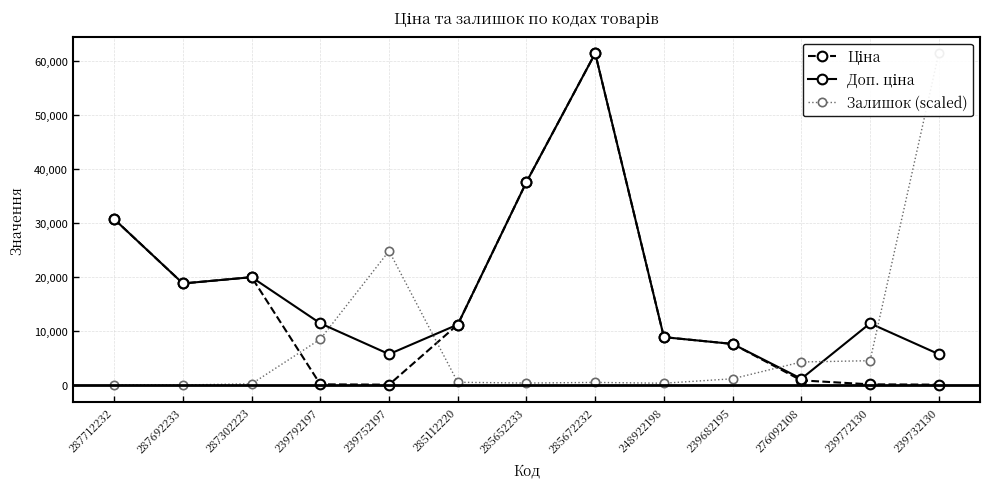

Is the value of Доп. ціна at 285672232 greater than the value of Ціна at 248922198?

Yes